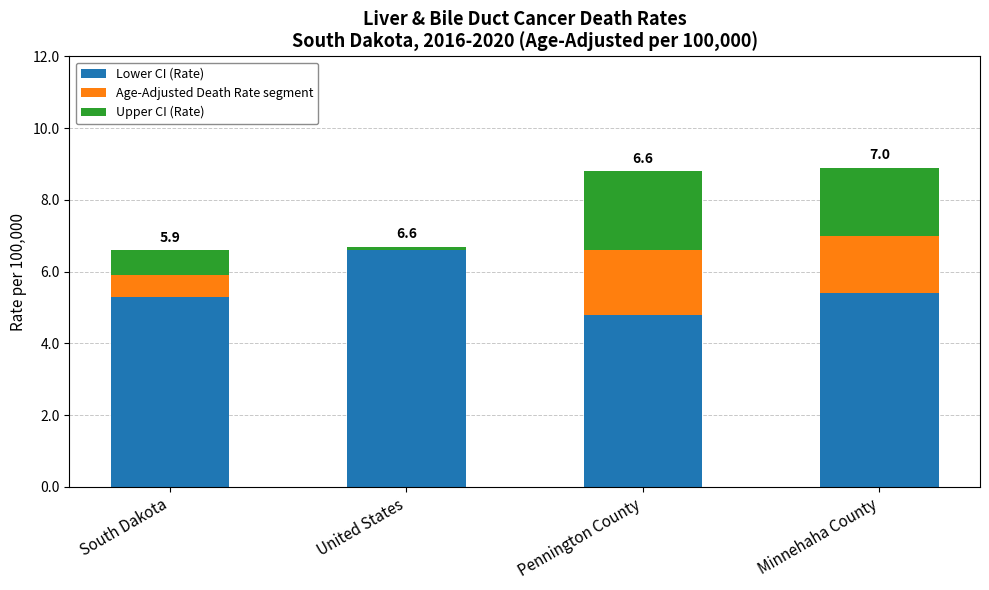

What is the total value across all series at Pennington County?

8.8